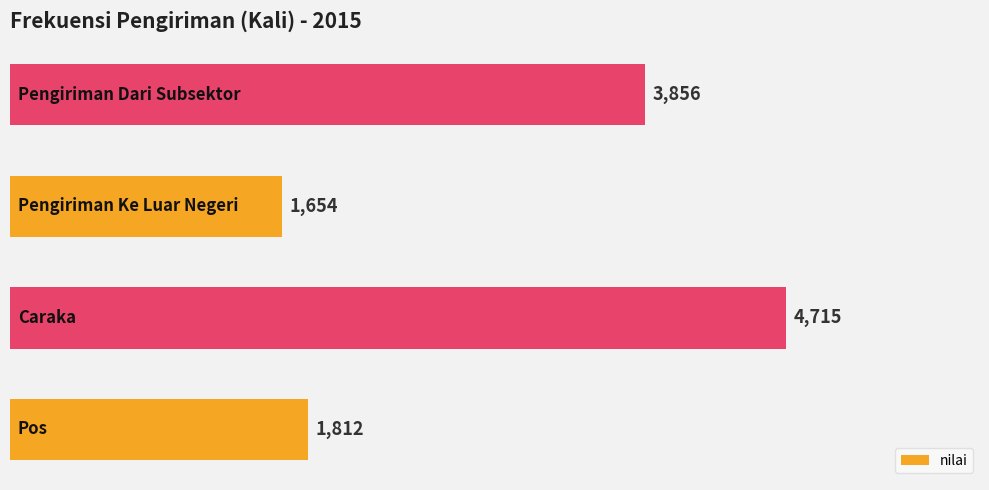

What is the average value?

3009